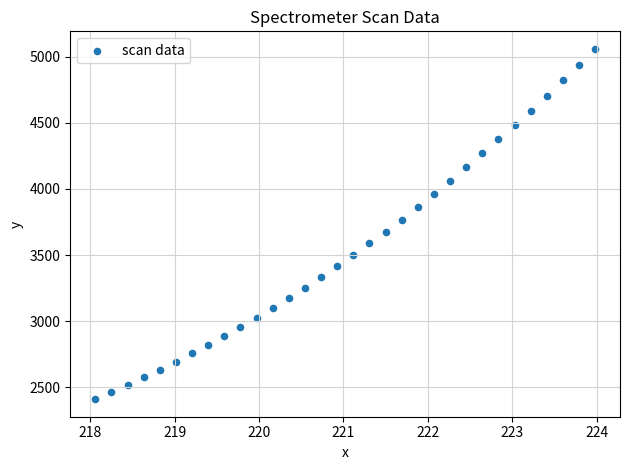

What is the range of Y values (max minus min)?

2650.2